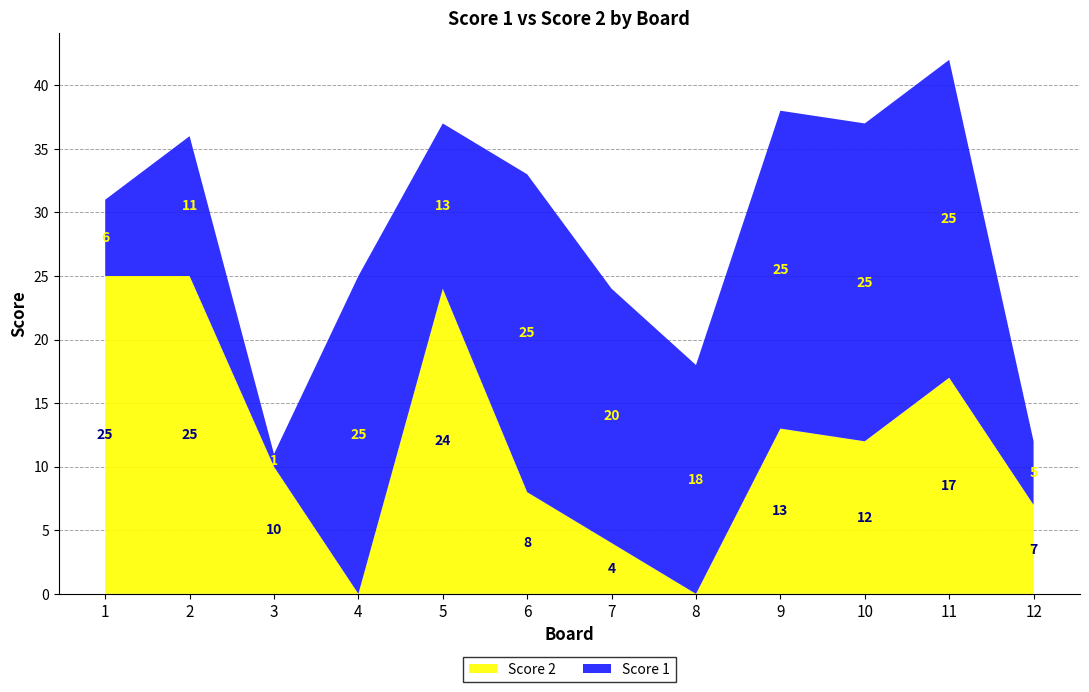

Reading left to right, list all the values displayed in this chart.

Score 1: 1=6	2=11	3=1	4=25	5=13	6=25	7=20	8=18	9=25	10=25	11=25	12=5
Score 2: 1=25	2=25	3=10	4=0	5=24	6=8	7=4	8=0	9=13	10=12	11=17	12=7